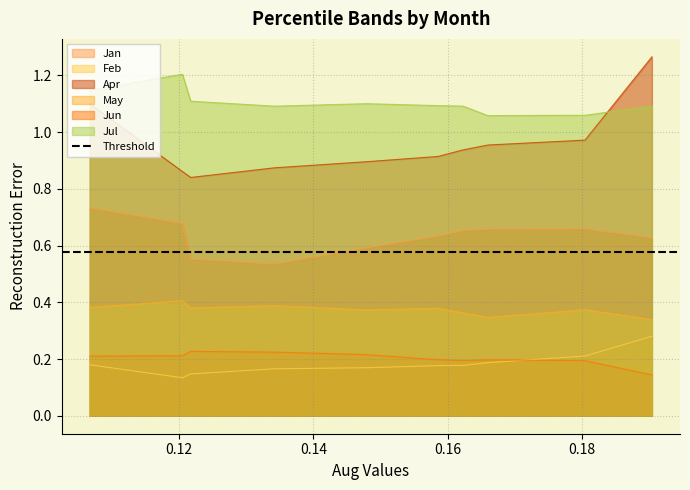

Is the value of Apr at pct95 greater than the value of Feb at pct75?

Yes